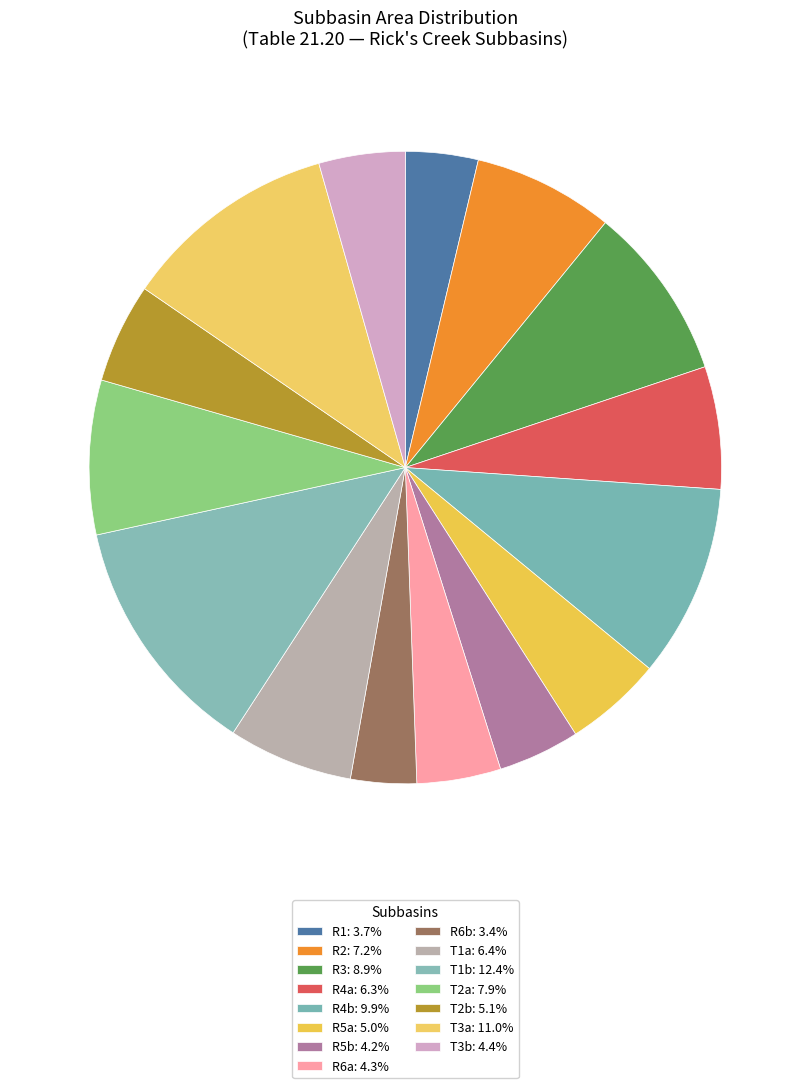

To the nearest percent, what portion does R4a represent?

6%